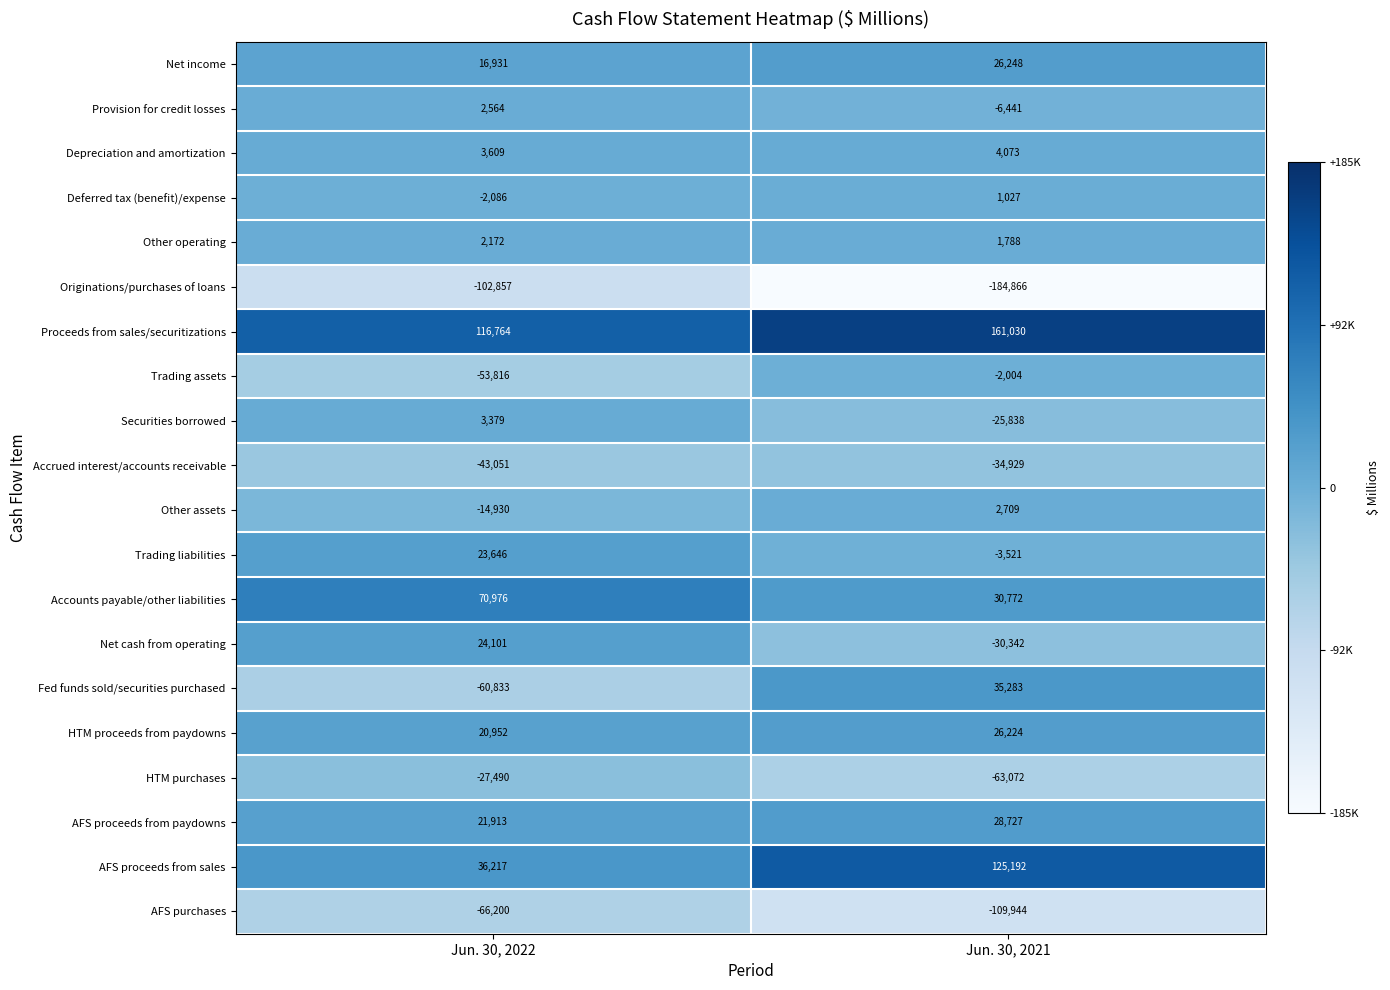

The value of Fed funds sold/securities purchased at Jun. 30, 2021 is 35283. True or false?

True